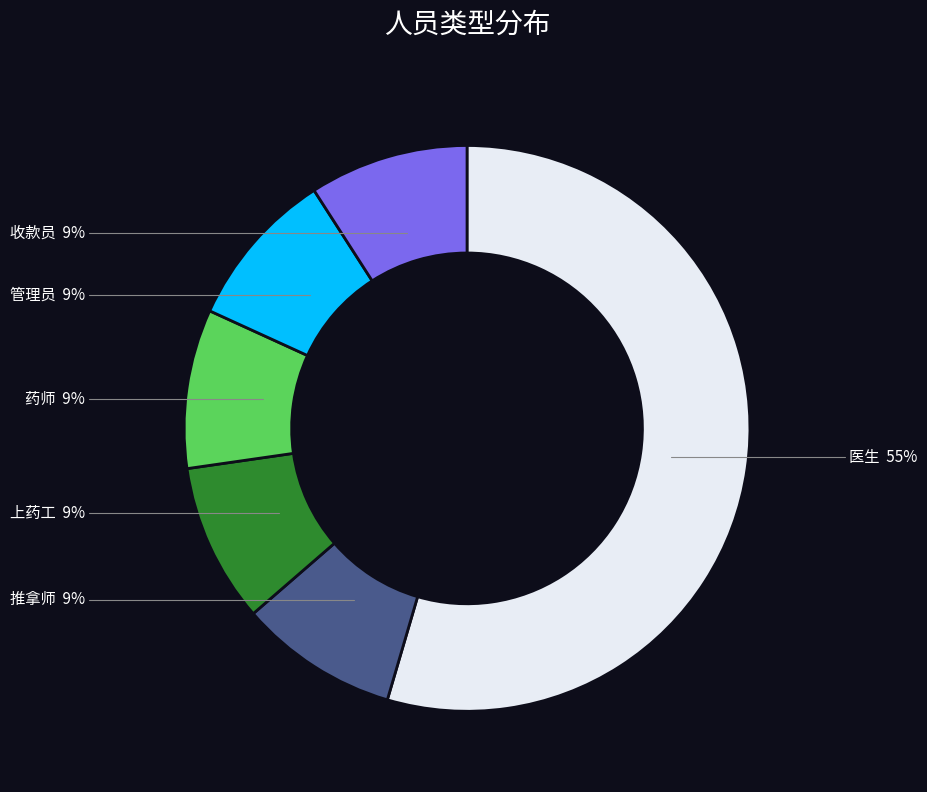

Is there any slice that represents more than half of the pie?

Yes